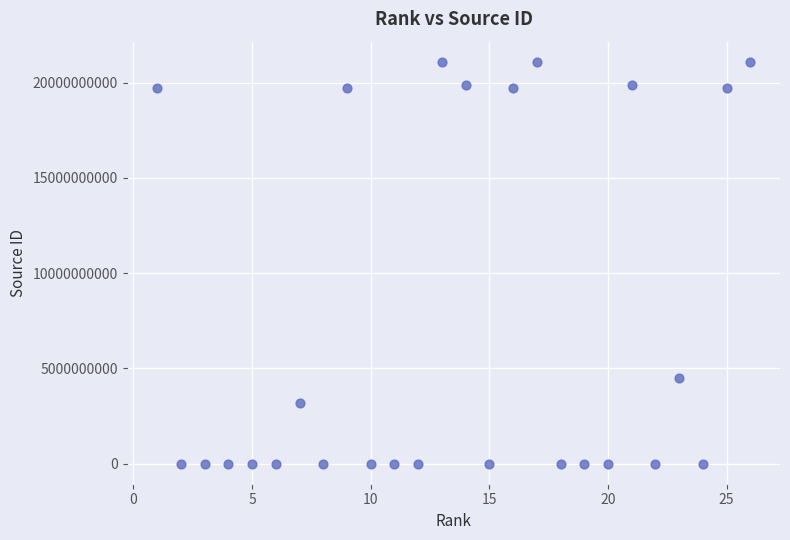

What Y value in the scatter plot is closest to 10550535538?

4500151521